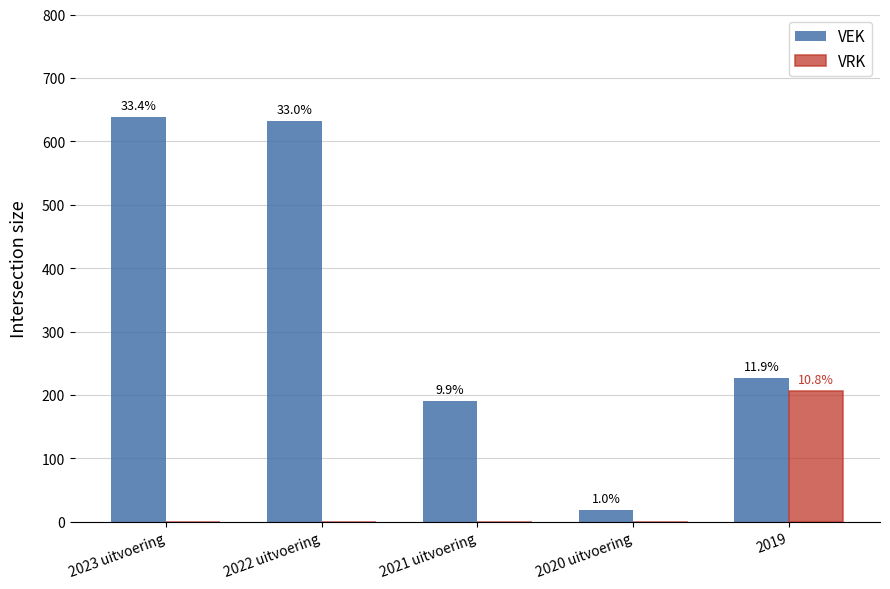

What is the total value across all series at 2019?

433